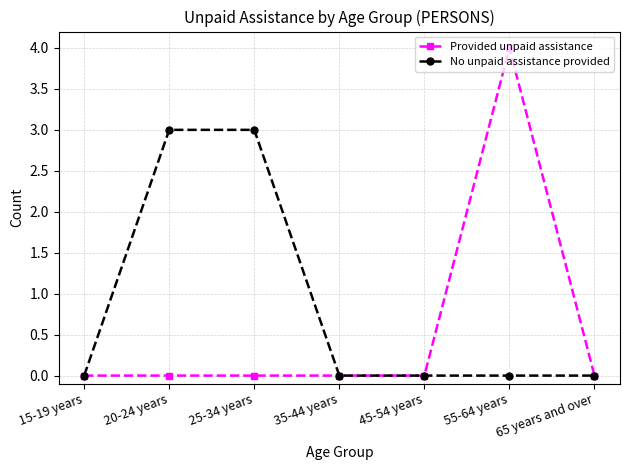

List the series in order of their peak value, highest first.

Provided unpaid assistance, No unpaid assistance provided